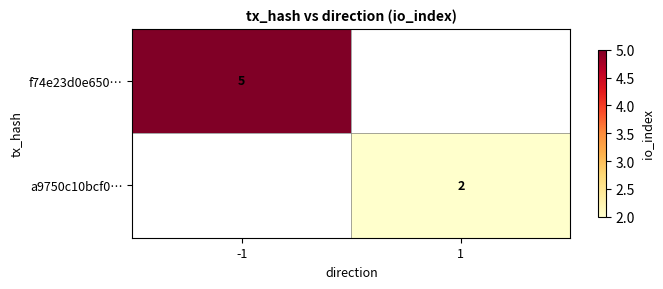

Is it true that a9750c10bcf0… equals 1 at 1?

False